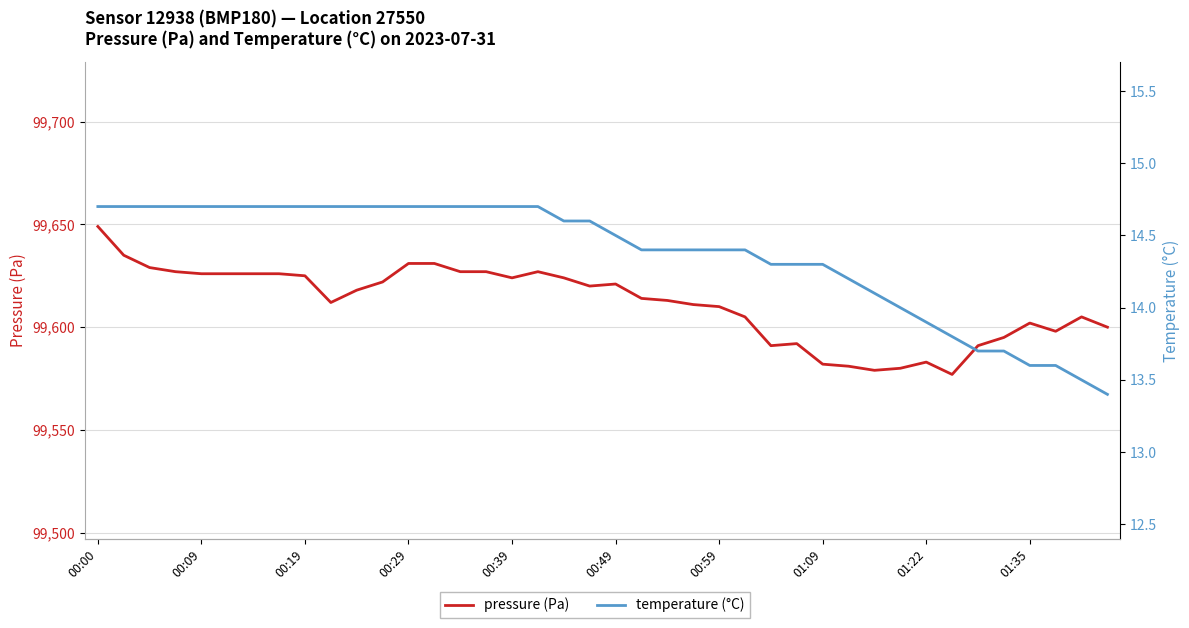

How many interior local peaks does the pressure (Pa) series have?

6